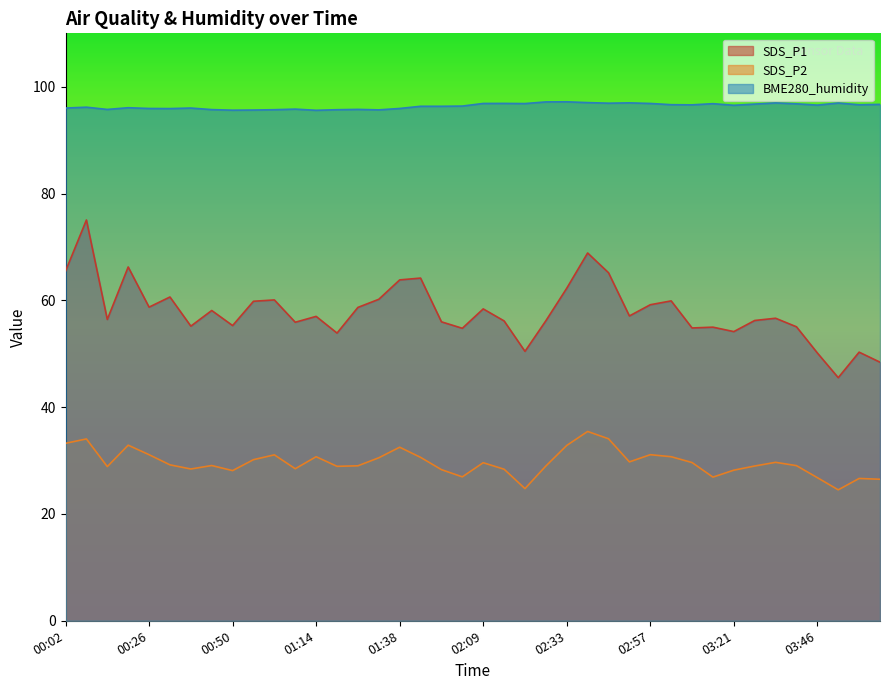

What are all the series names shown in the legend?

SDS_P1, SDS_P2, BME280_humidity